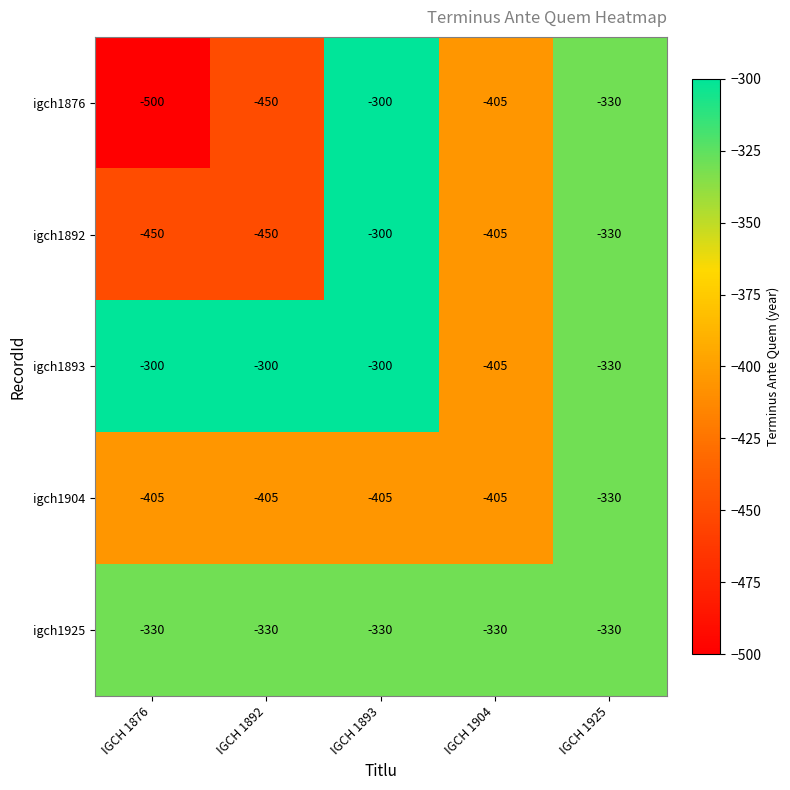

How many data points does each series have?

5